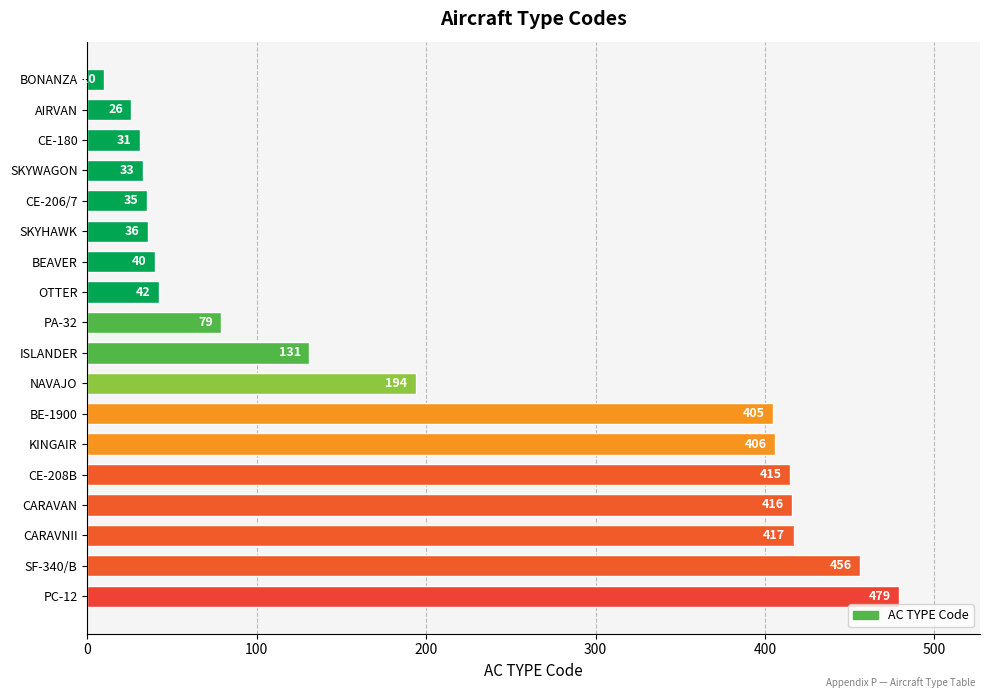

Between OTTER and CE-206/7, which is larger?

OTTER